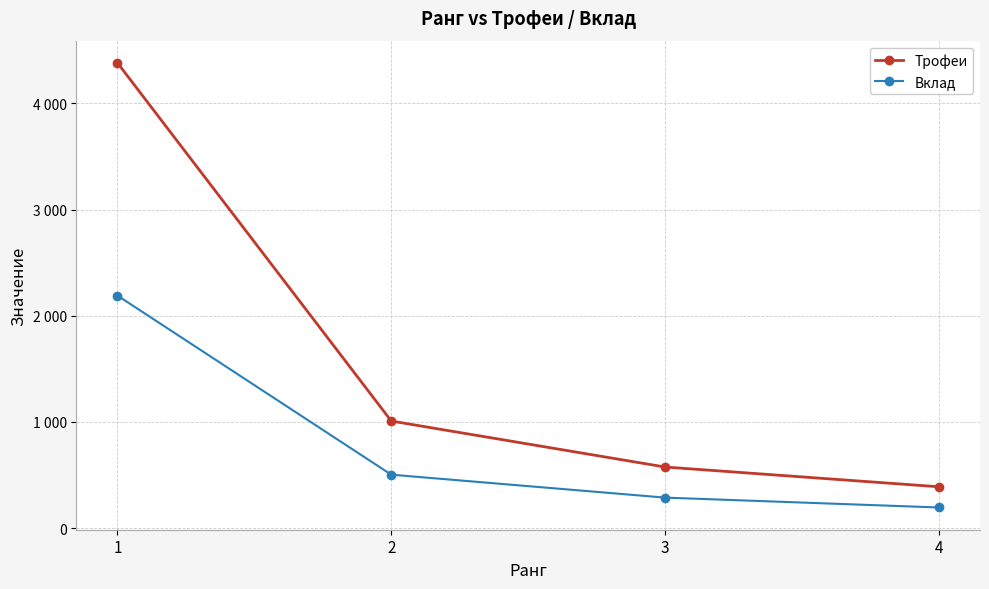

Rank the series by their average value, from highest to lowest.

Трофеи, Вклад